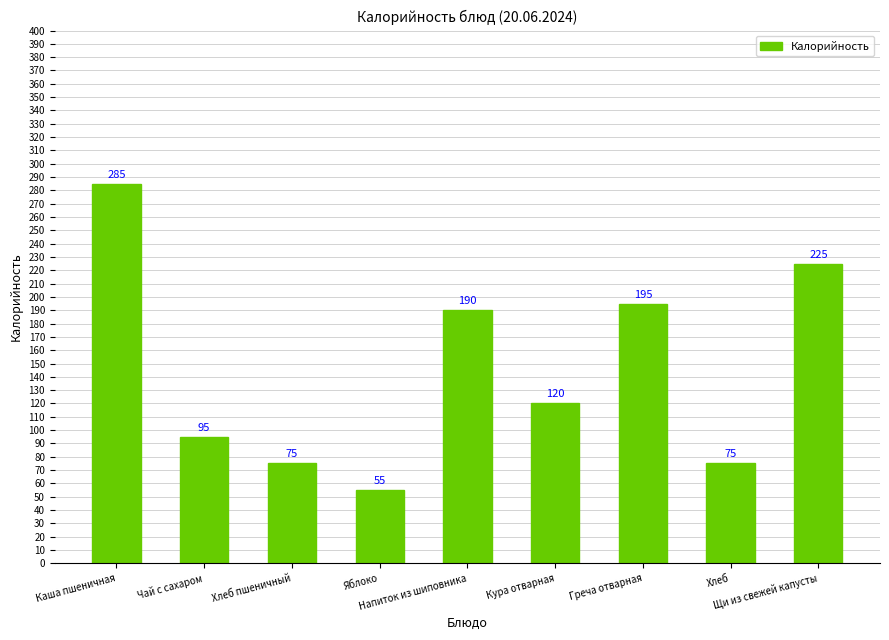

Where is the data nearest to the value 170?

Напиток из шиповника